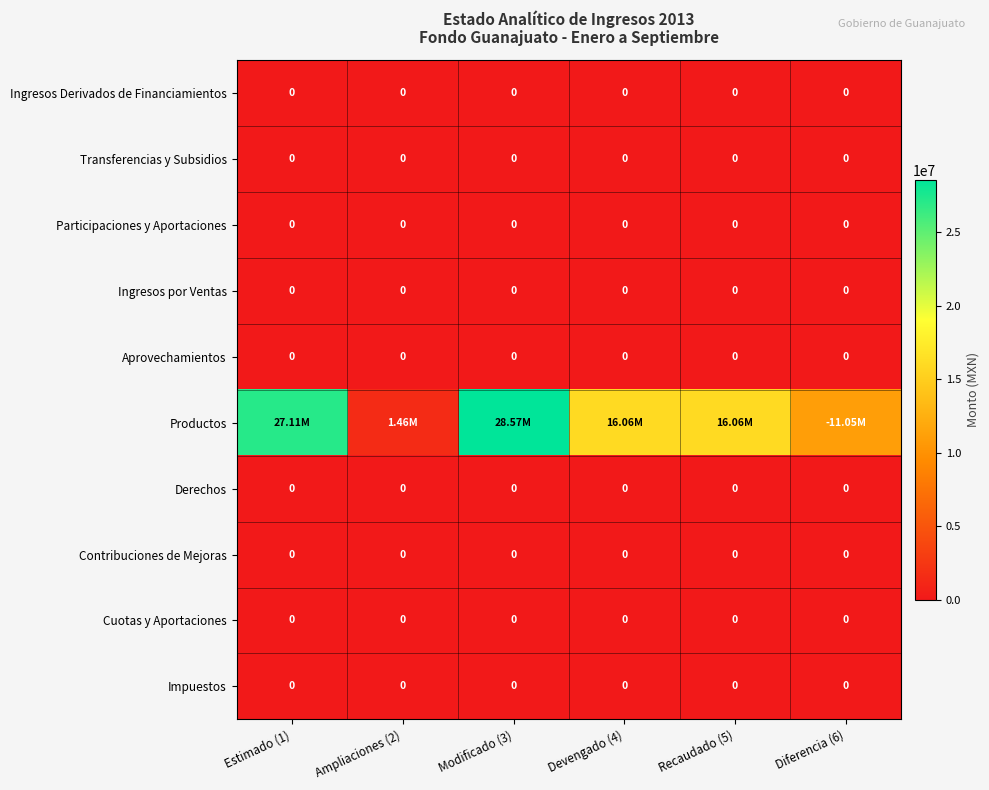

What is the total value across all series at Estimado (1)?

27110000.0